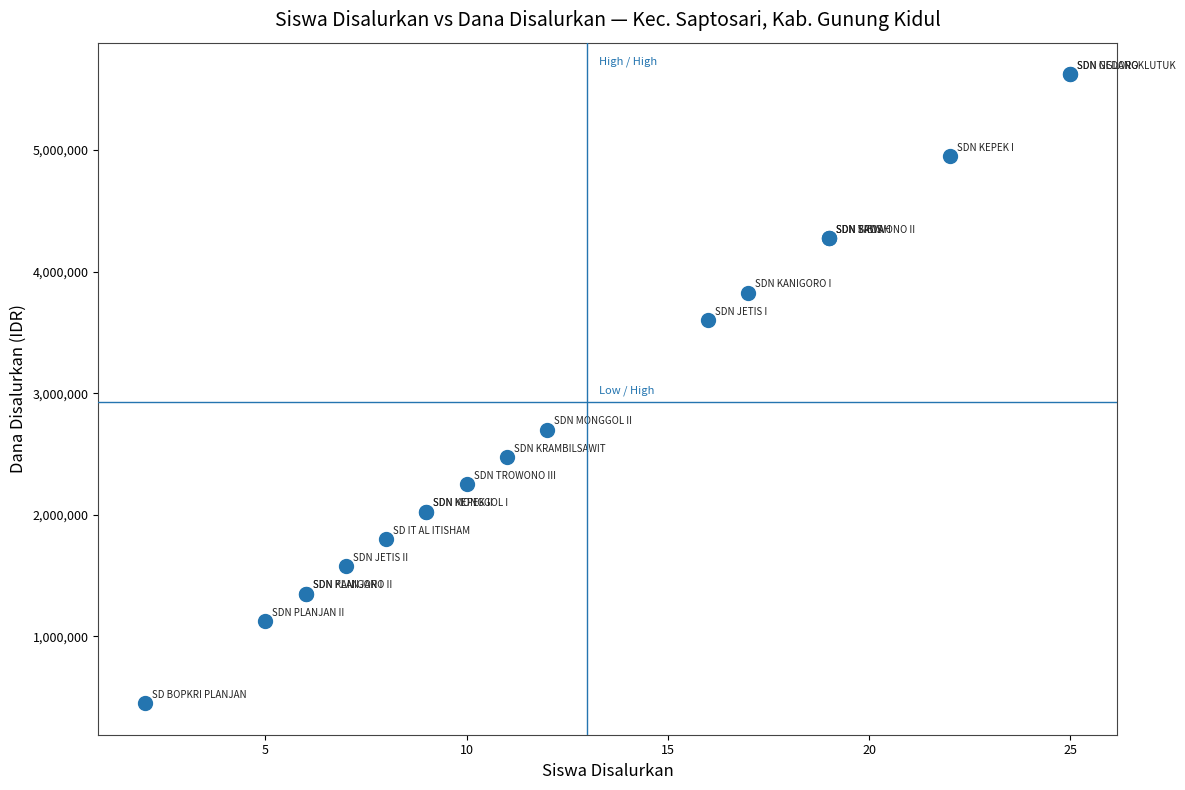

What Y value in the scatter plot is closest to 3037500?

2700000